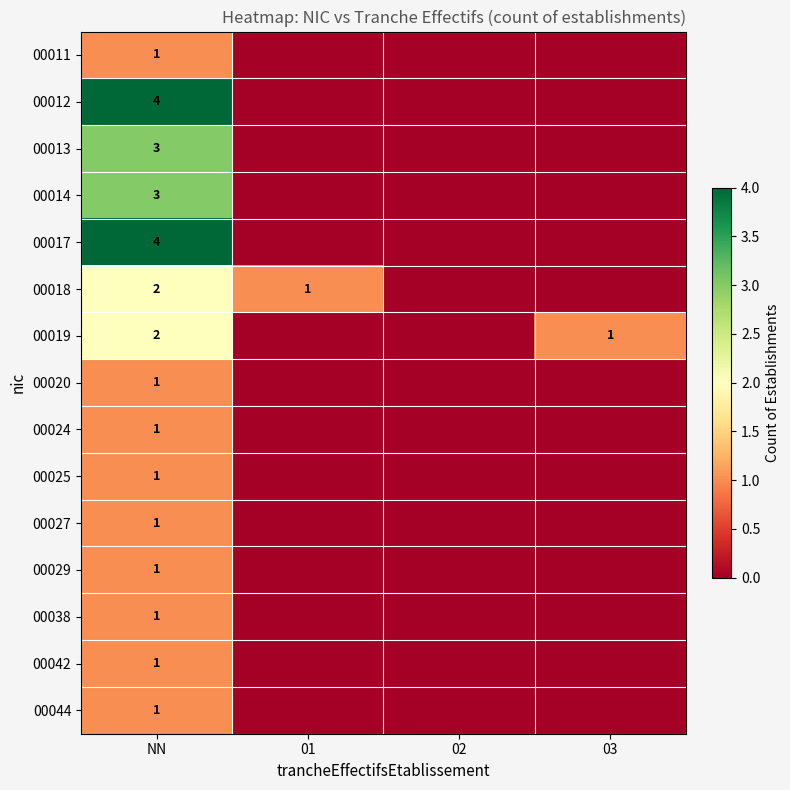

True or false: 00042 has a value of 2 at NN.

False